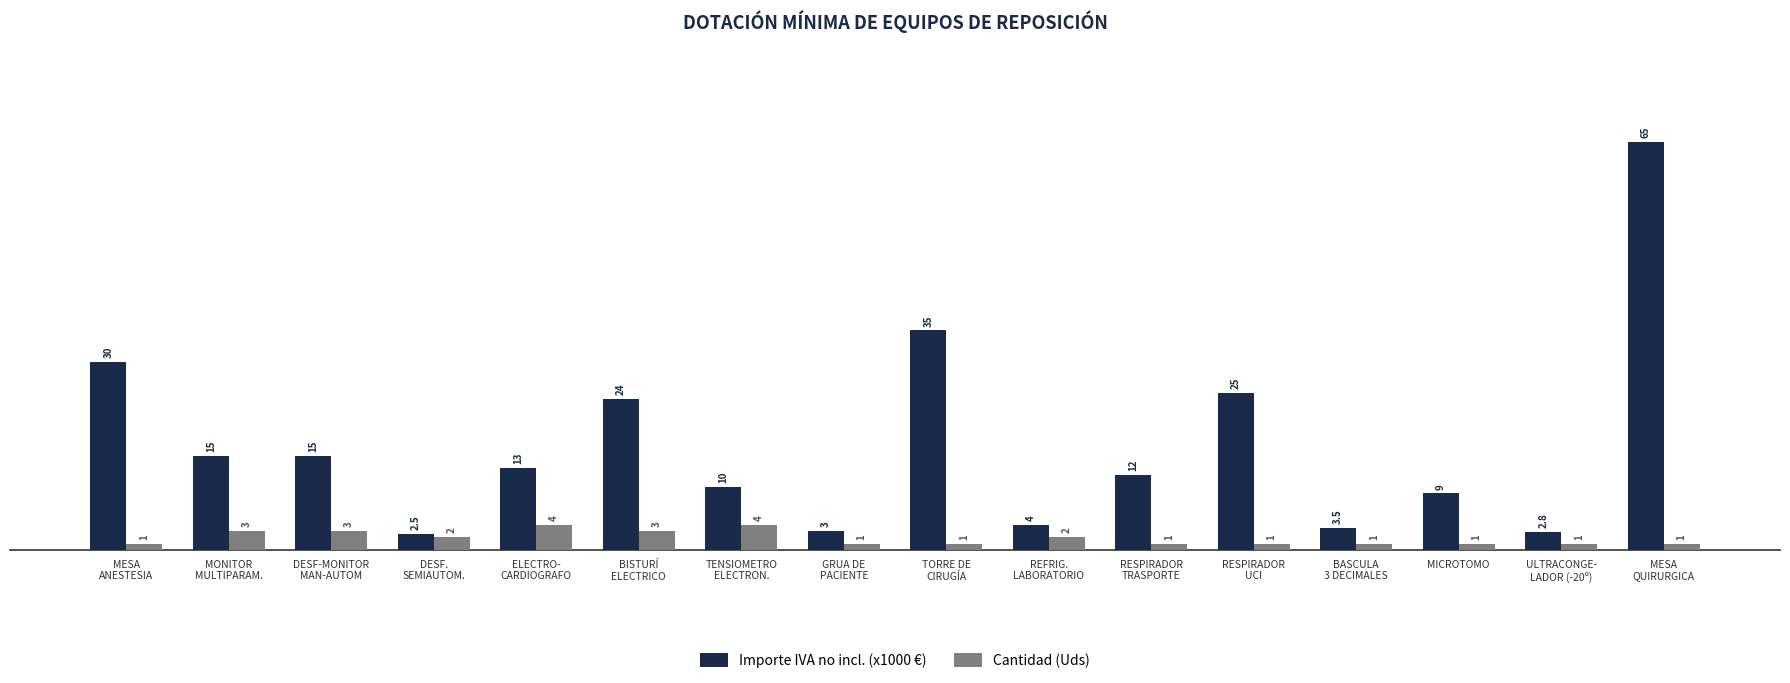

Which series has the largest total across all categories?

Importe IVA no incl. (x1000 €)